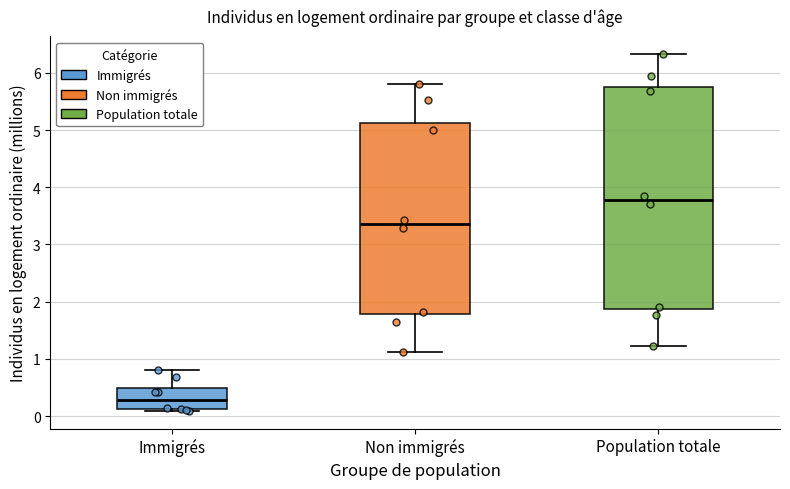

Reading left to right, read every box against the y-axis: the position of its median line, the range the box covers, and the ends of its whiskers. The values are not printed on the chart, so give them approximately, as read against the axis.

Immigrés: median 0.3, box 0.1 to 0.5, whiskers 0.1 to 0.8
Non immigrés: median 3.4, box 1.8 to 5.1, whiskers 1.1 to 5.8
Population totale: median 3.8, box 1.9 to 5.8, whiskers 1.2 to 6.3